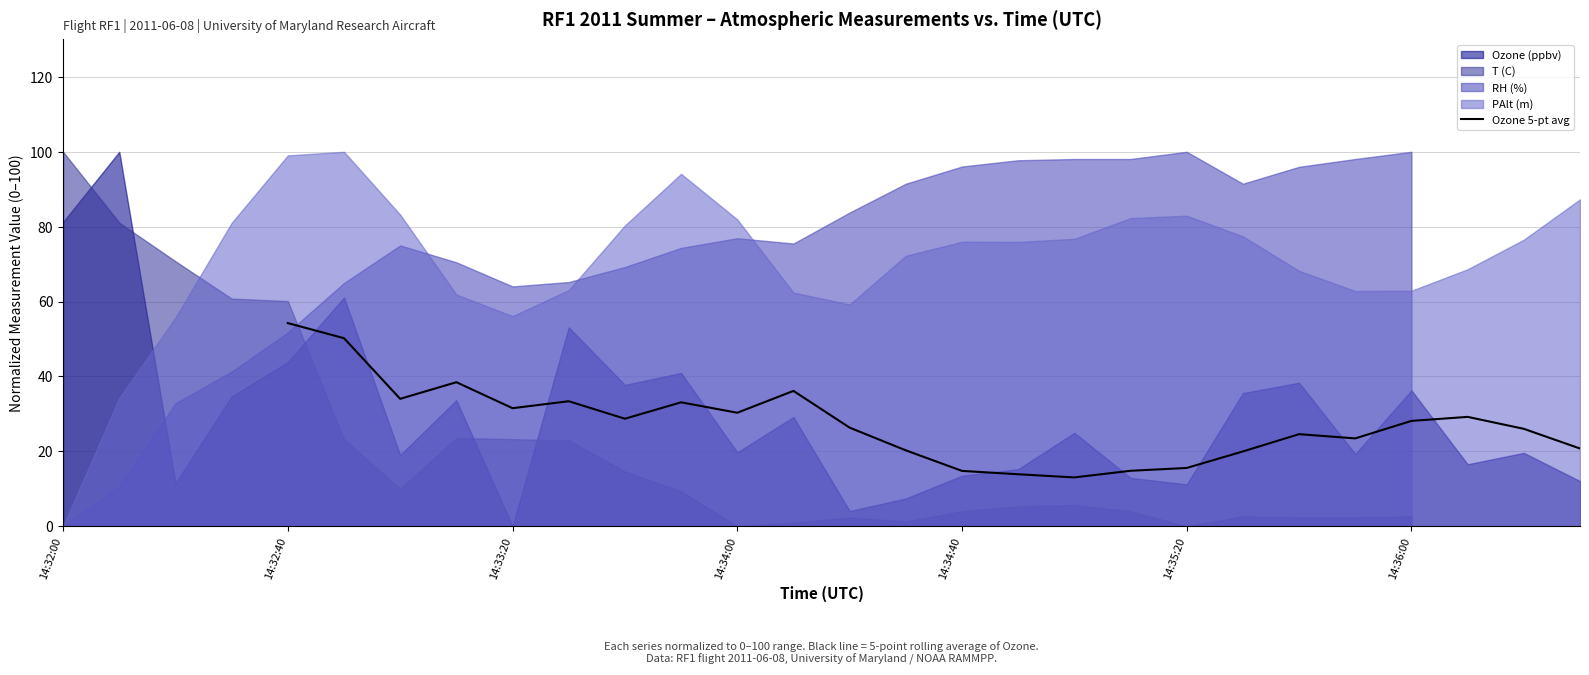

True or false: Ozone 5-pt avg has a value of 28.1 at 14:36:00.

True